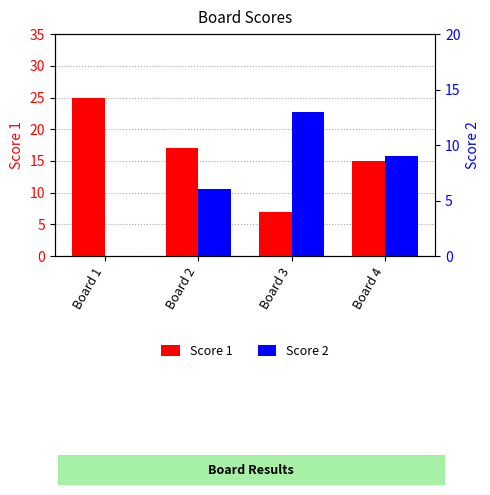

What is the difference between the highest and lowest values at Board 3?

6